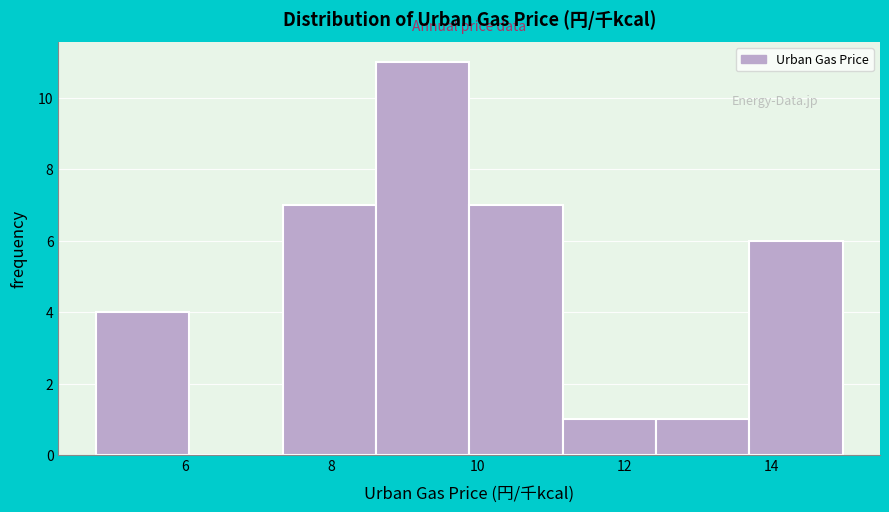

Over which range of the x-axis is the bar tallest?

8.6 to 9.8